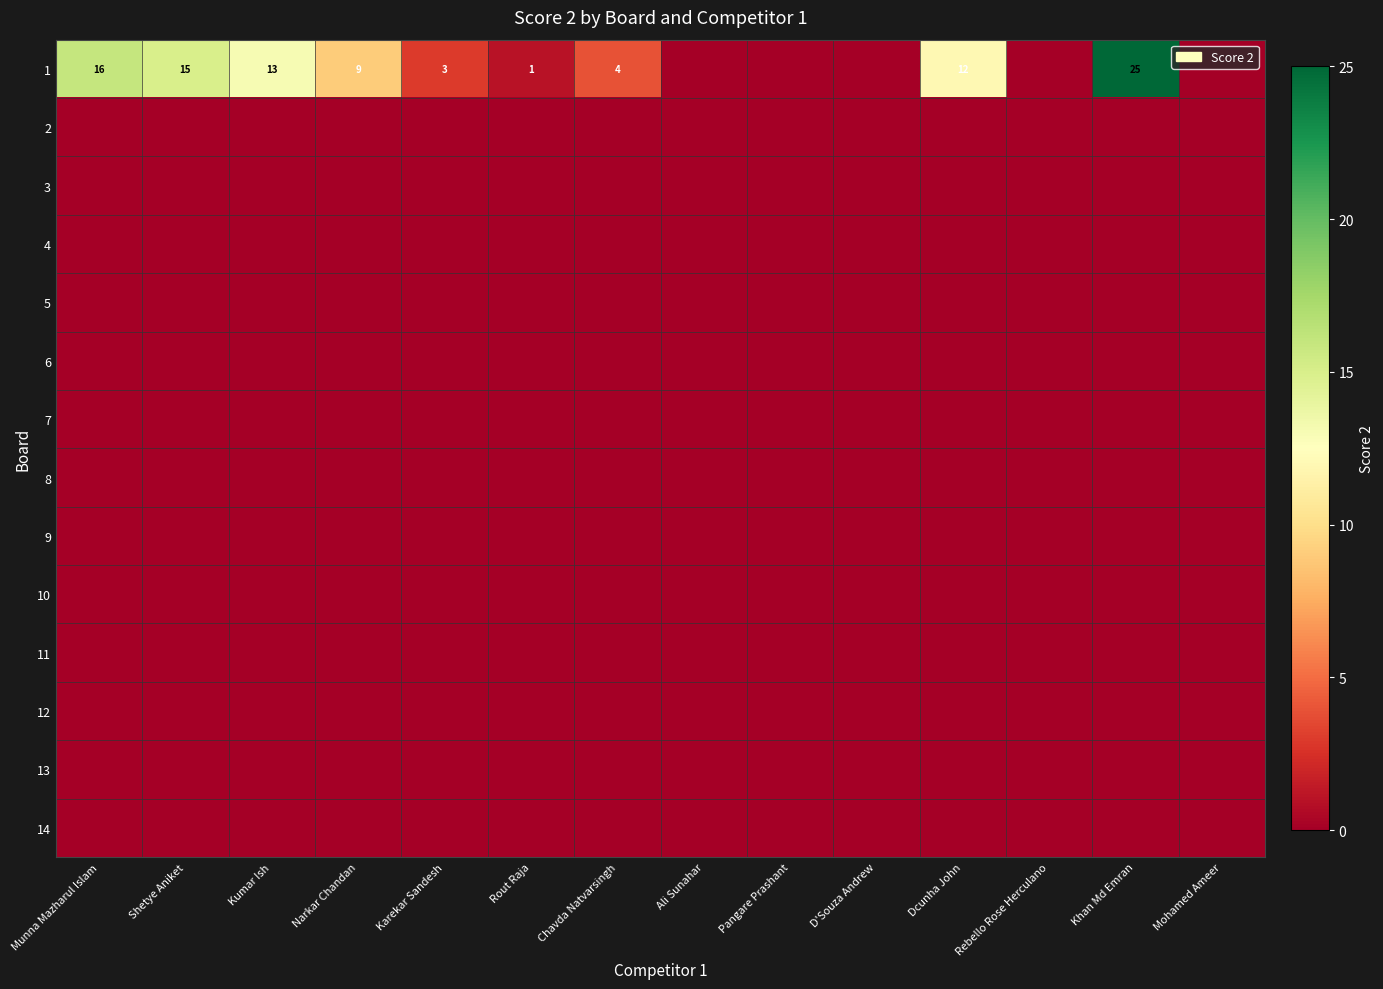

At which label does 7 reach its peak?

Munna Mazharul Islam